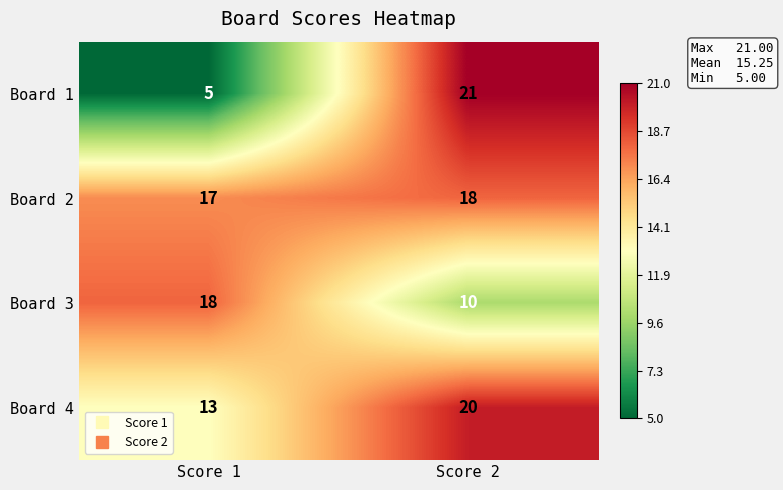

What is the minimum value for Board 3?

10